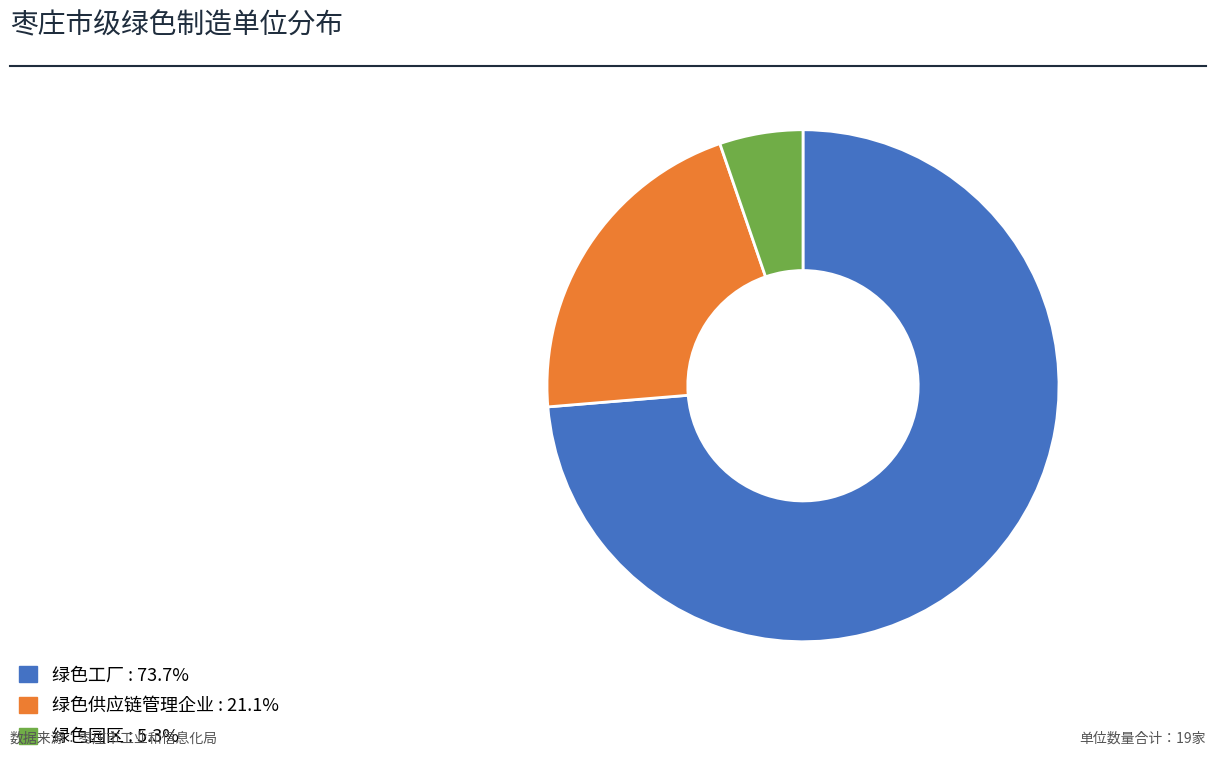

Which category has the smallest portion of the pie?

绿色园区